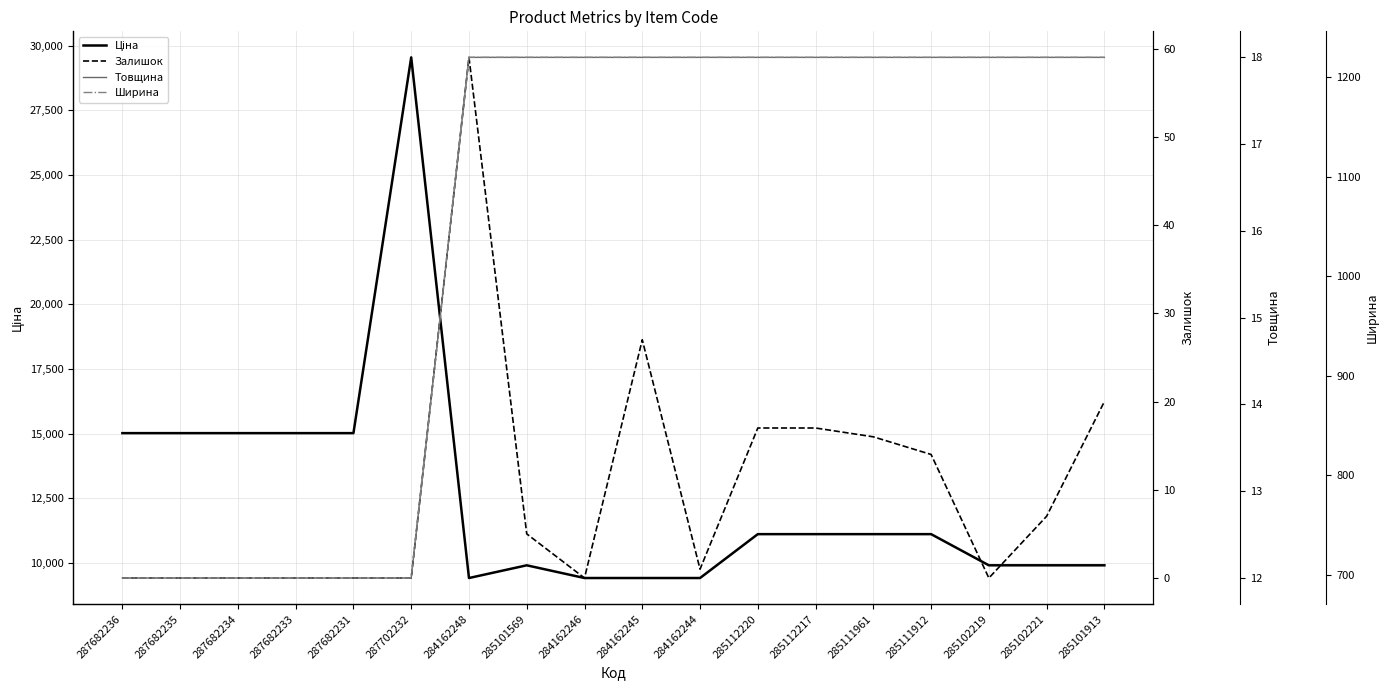

Count the number of data series in this chart.

4